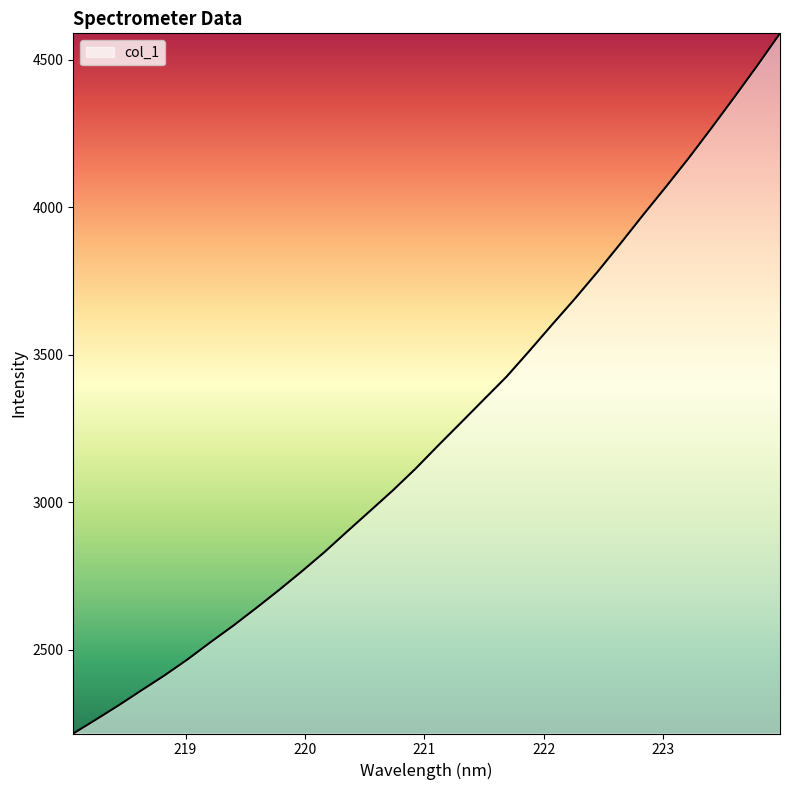

What is the smallest value displayed?

2216.8